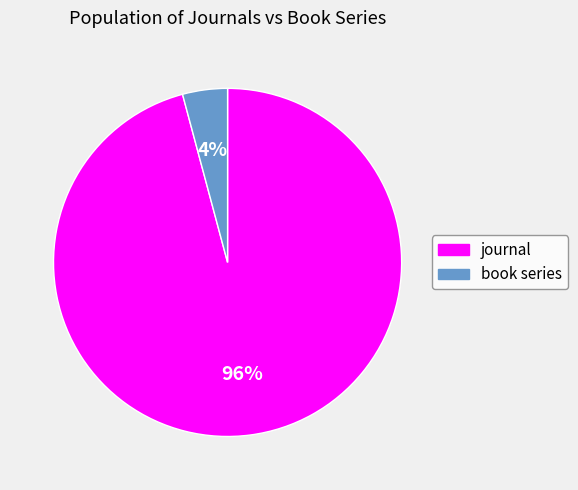

To the nearest percent, what is the average slice percentage?

50%